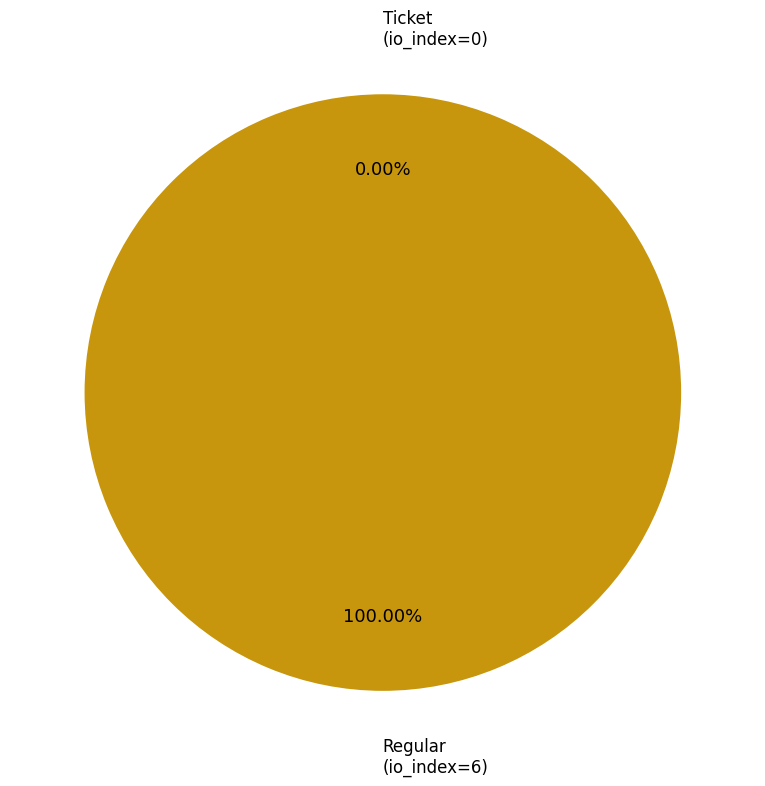

What is the majority slice?

Regular (io_index=6)